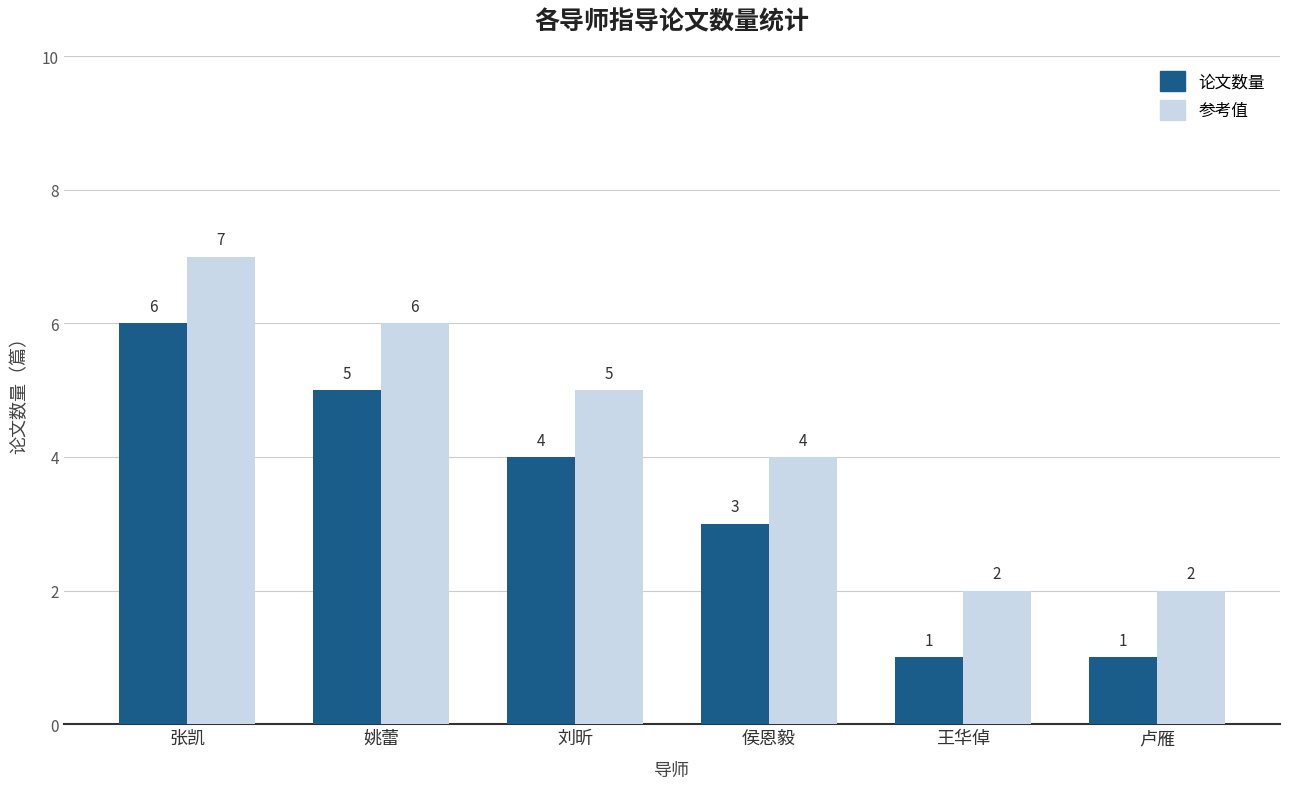

The 参考值 series shows 5 at 刘昕. True or false?

True